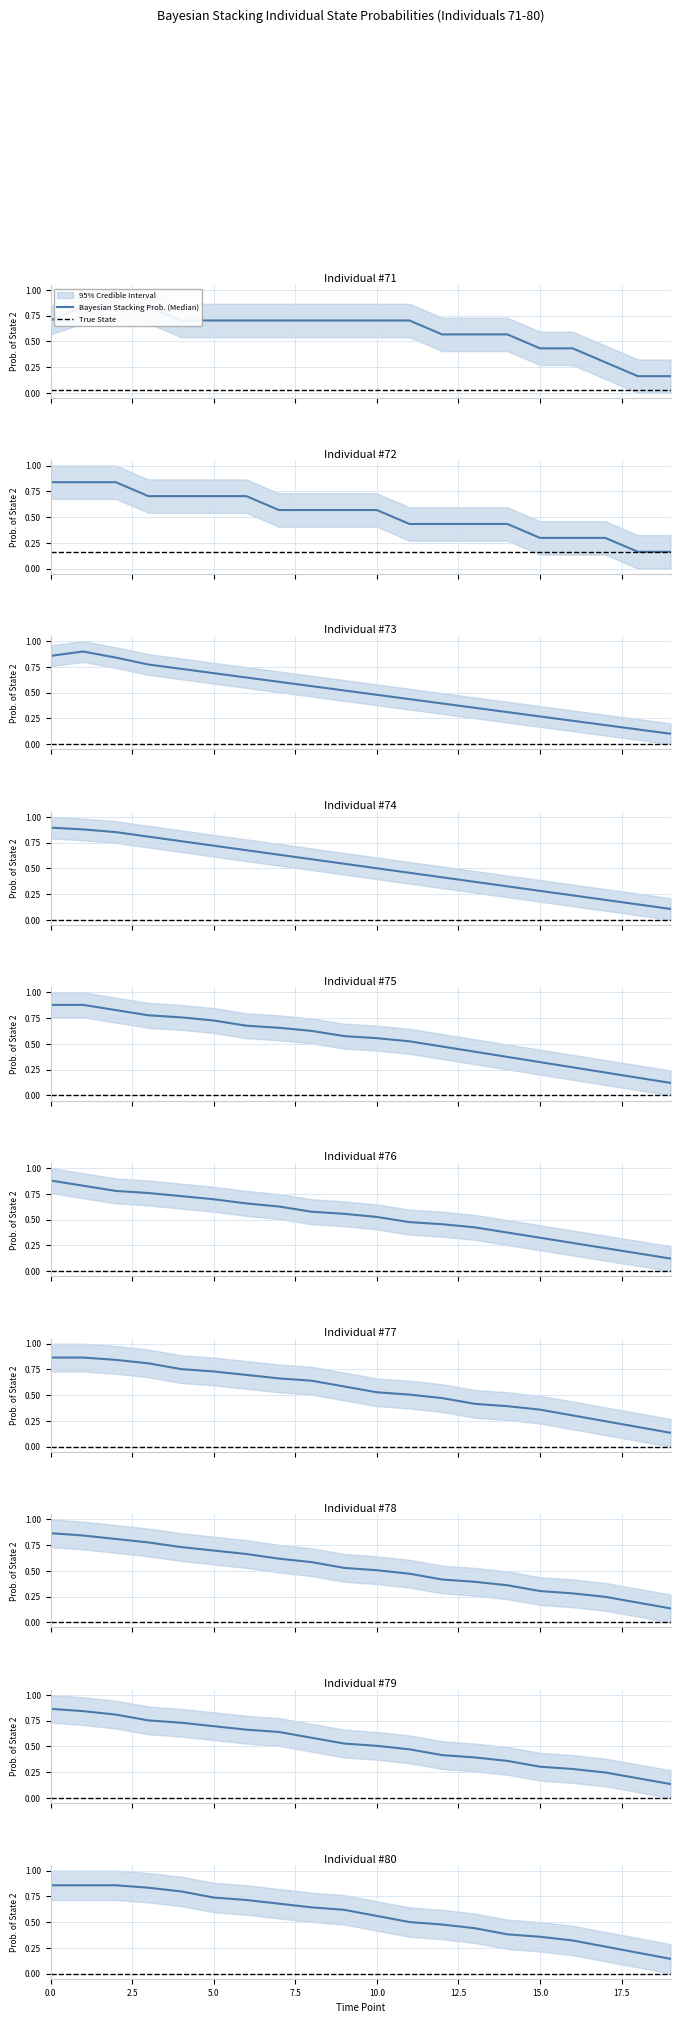

At 19, list the series in order from largest to smallest.

Bayesian Stacking Prob. (Median), True State